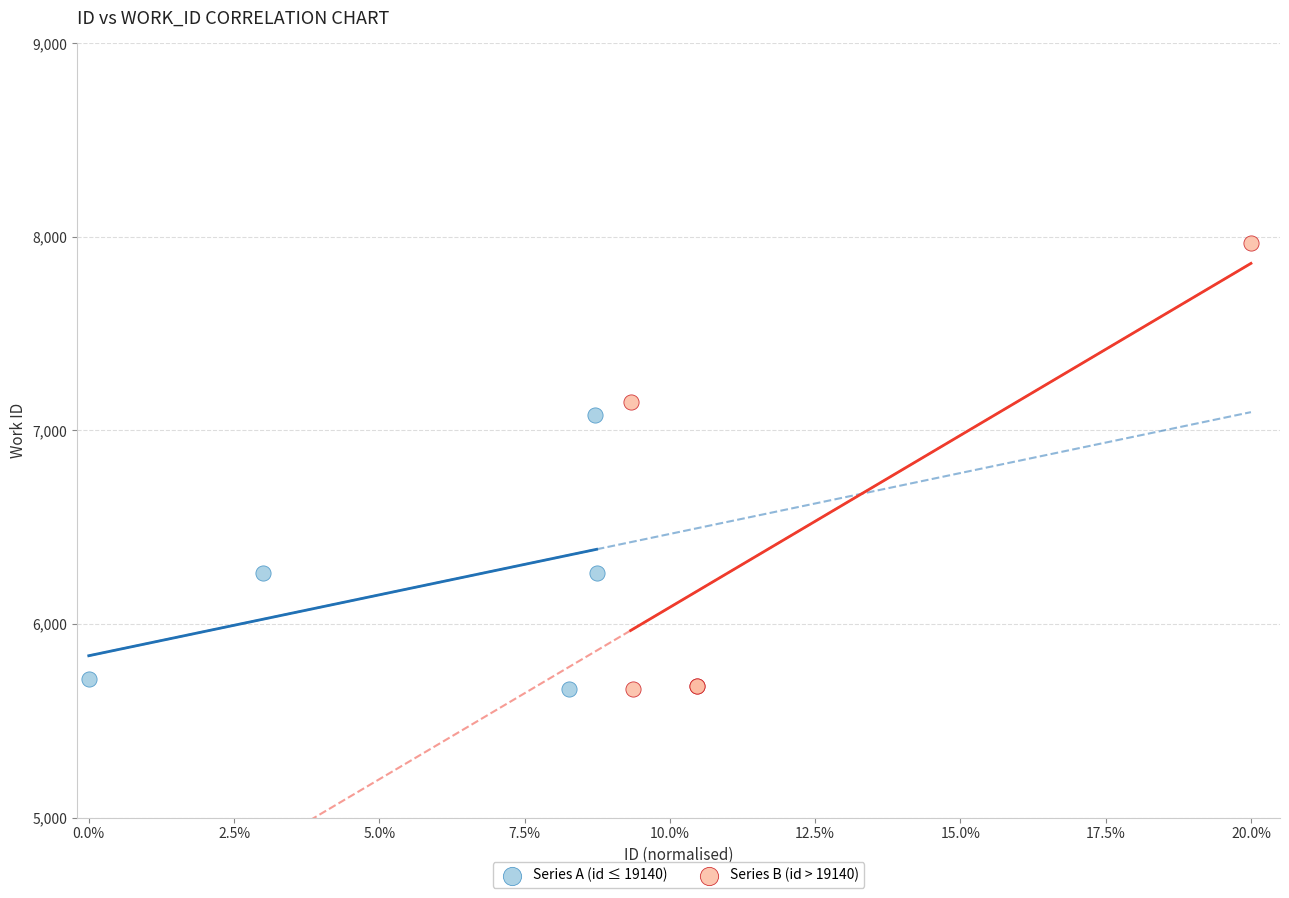

Which series contains the highest Y value?

Series B (id > 19140)